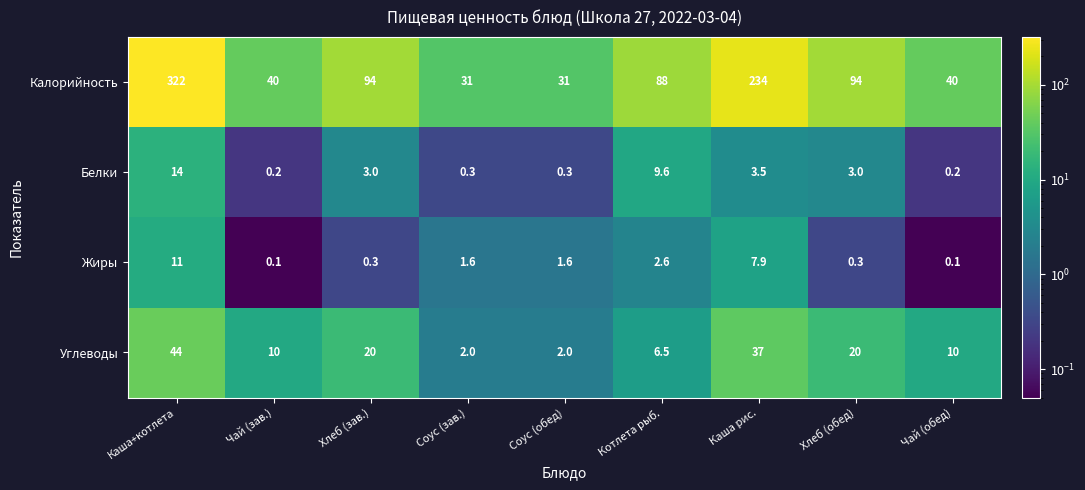

Which series has the largest total across all categories?

Калорийность